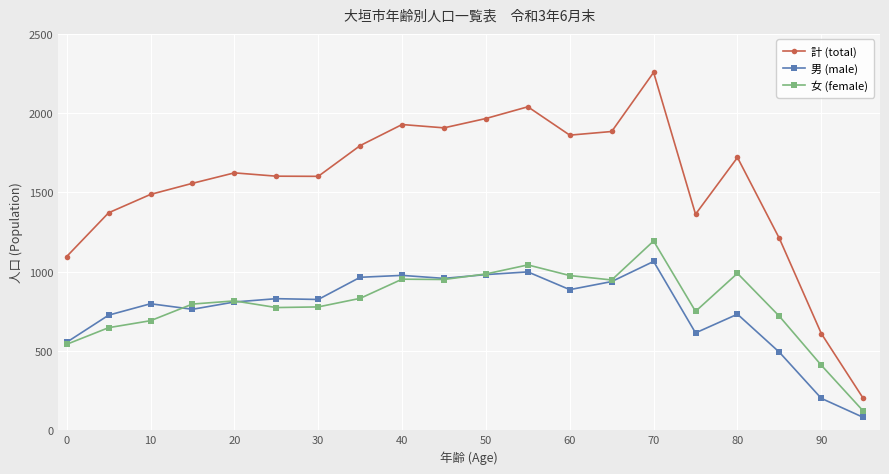

True or false: 男 (male) has more than 2 points higher than both neighbors.

True